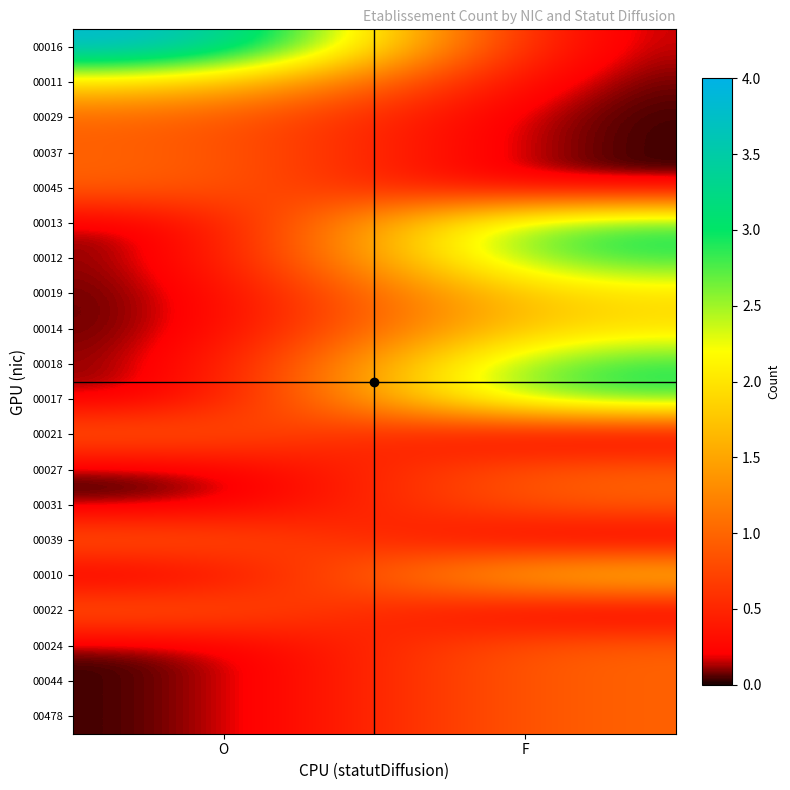

Between O and F, which is larger?

O